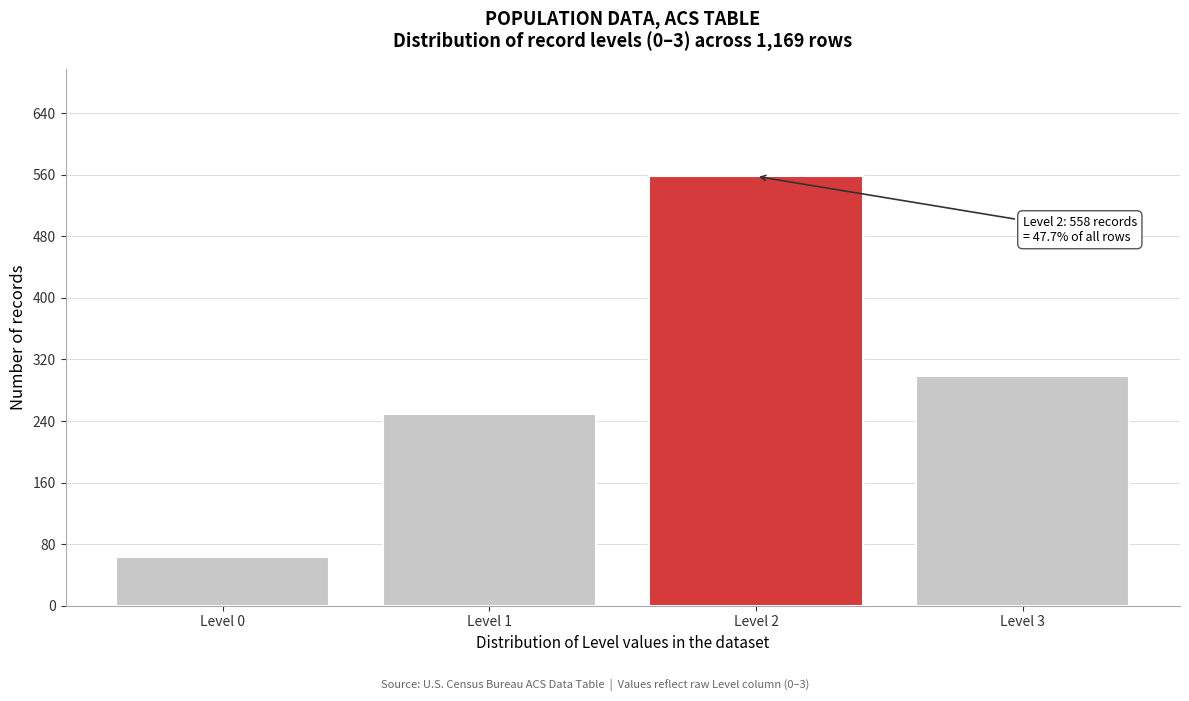

Which range on the x-axis has the tallest bar?

1.5 to 2.5